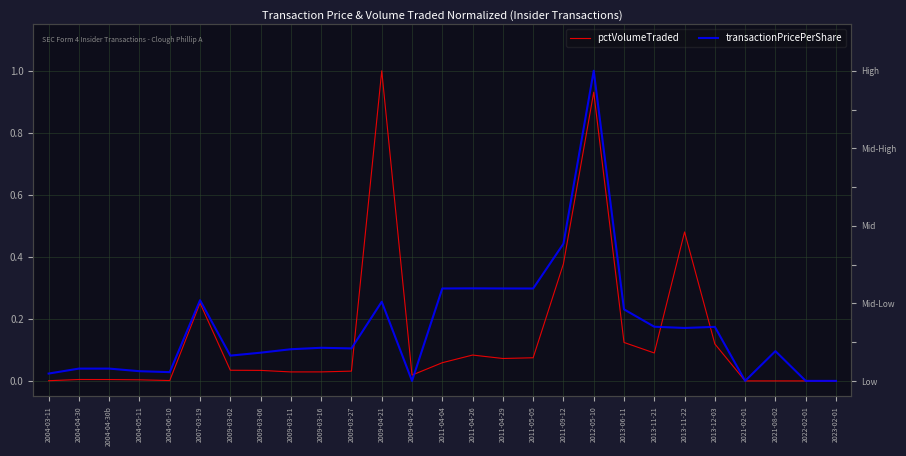

True or false: pctVolumeTraded and transactionPricePerShare intersect in this chart.

True